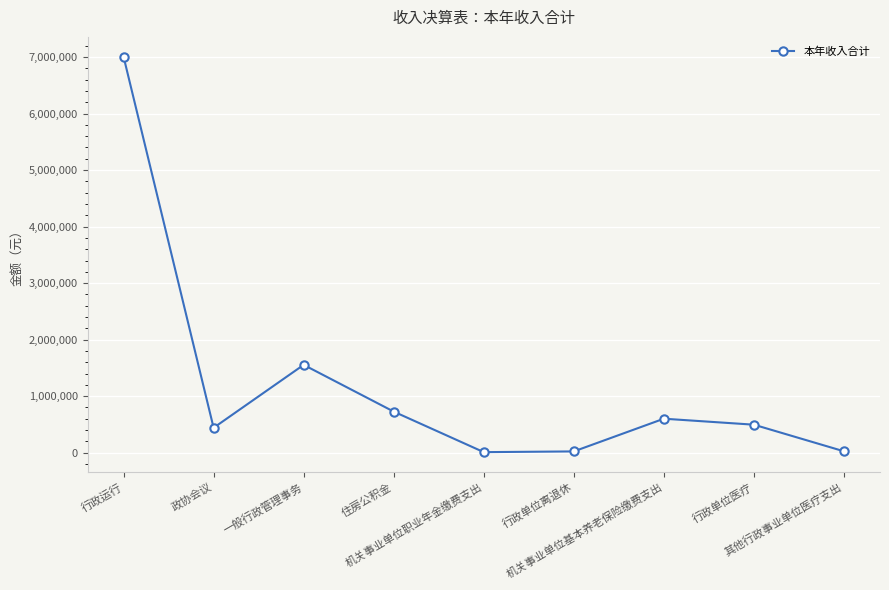

Approximately how many times larger is the value at 行政运行 compared to 机关事业单位职业年金缴费支出?

698.4